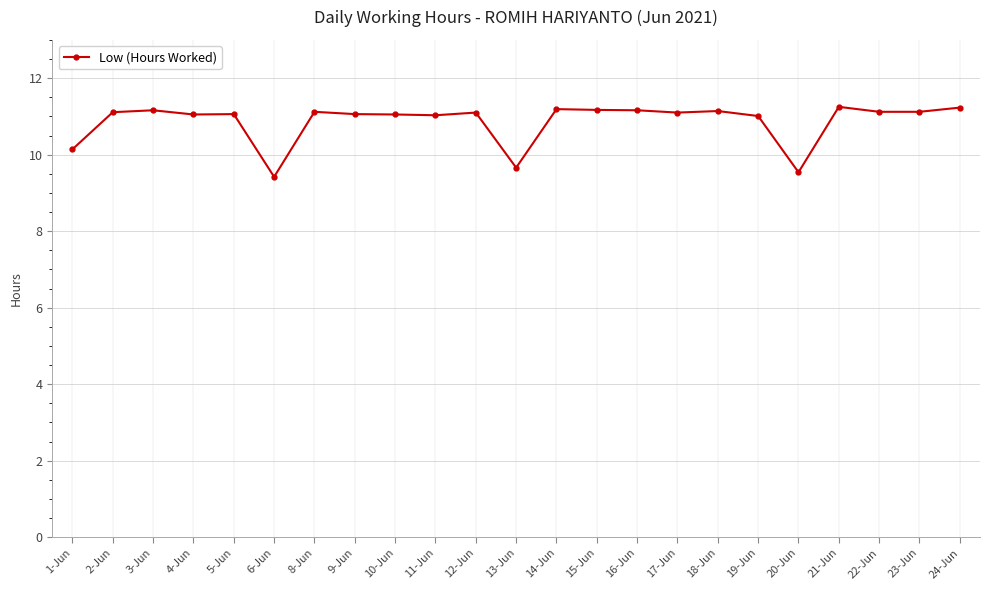

True or false: the data has more than 1 interior local peaks.

True